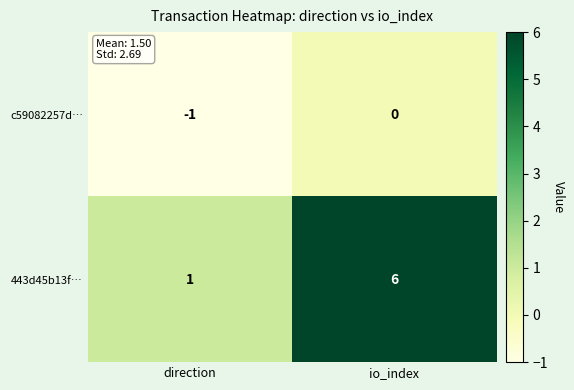

True or false: 443d45b13f… has a value of 3 at io_index.

False